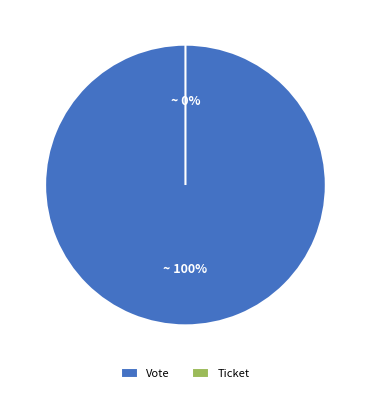

To the nearest percent, what portion does Vote represent?

100%